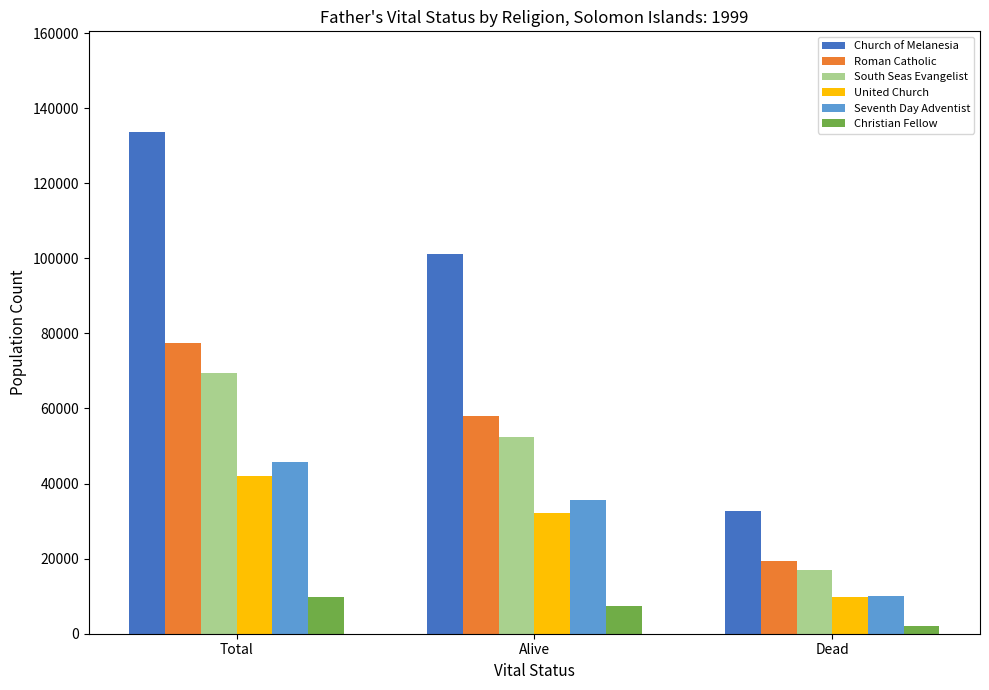

What is the sum of all South Seas Evangelist values?

138686